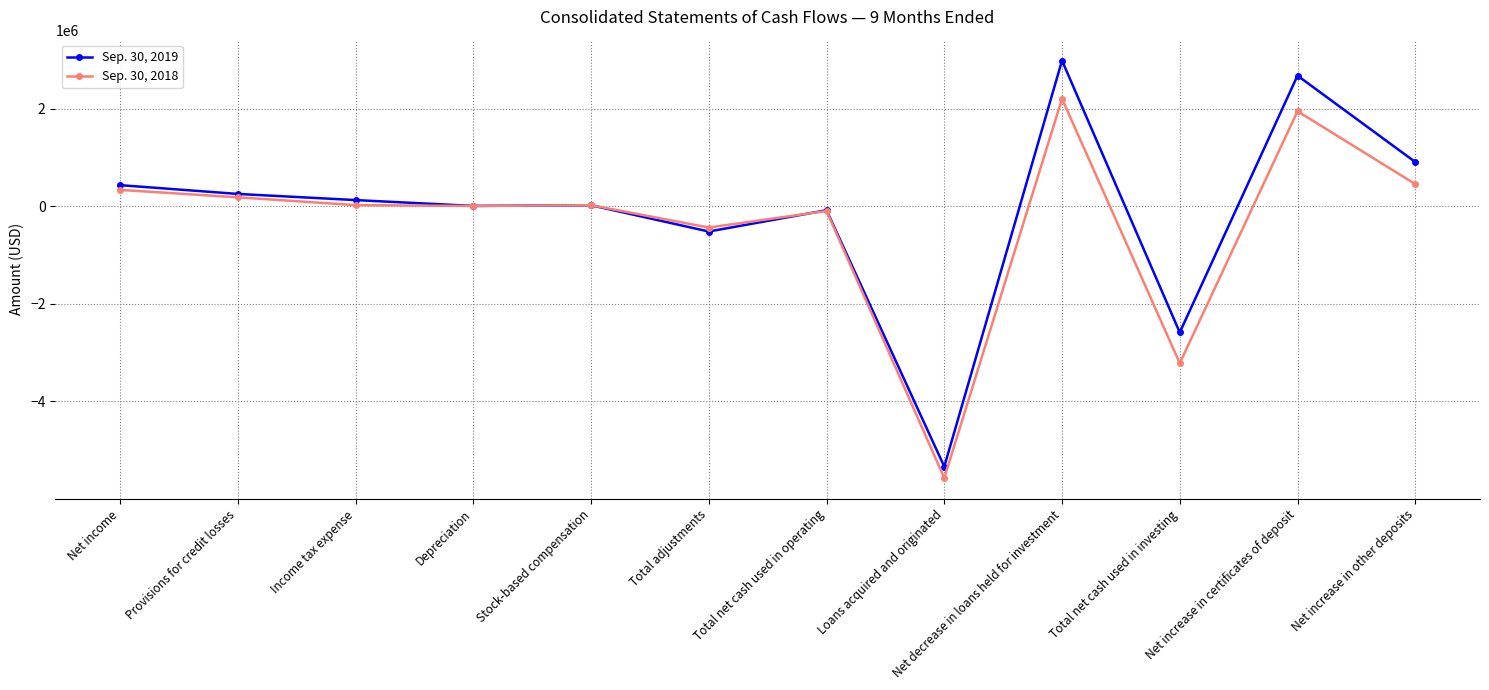

Rank the series by their maximum value, from lowest to highest.

Sep. 30, 2018, Sep. 30, 2019